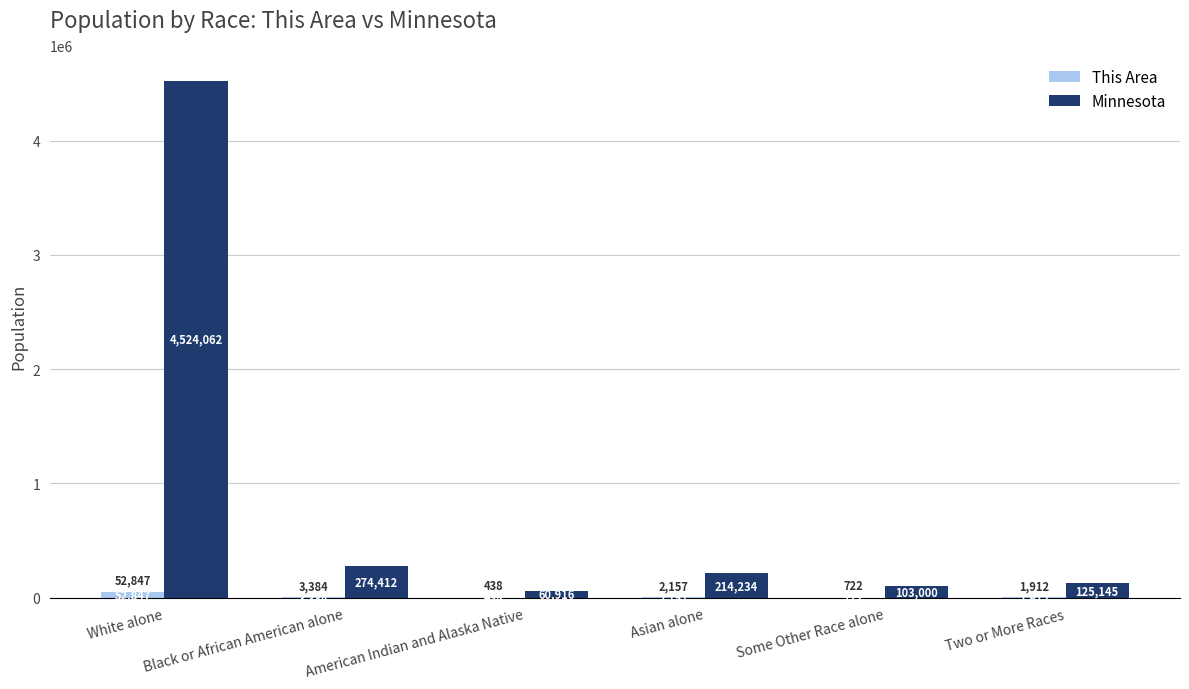

What is the sum of all This Area values?

61460